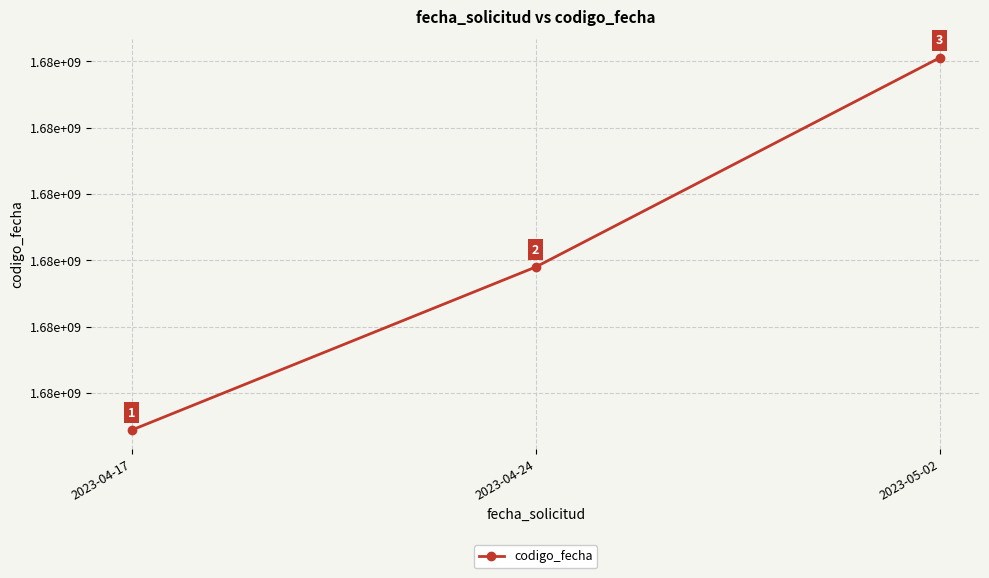

What is the ratio of the value at 2023-04-17 to the value at 2023-05-02?

1.0